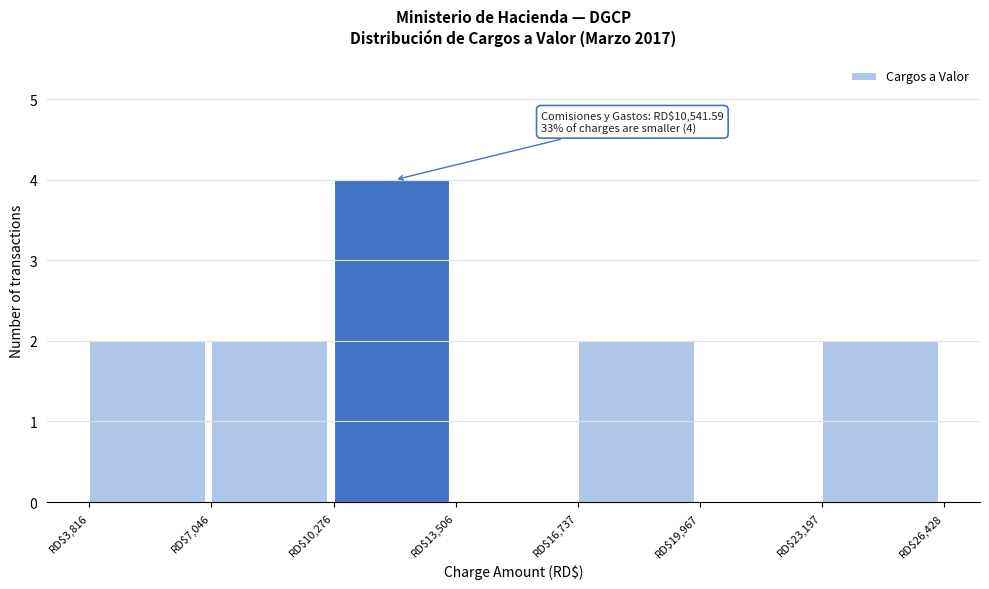

Over which range of the x-axis is the bar tallest?

10500 to 13500